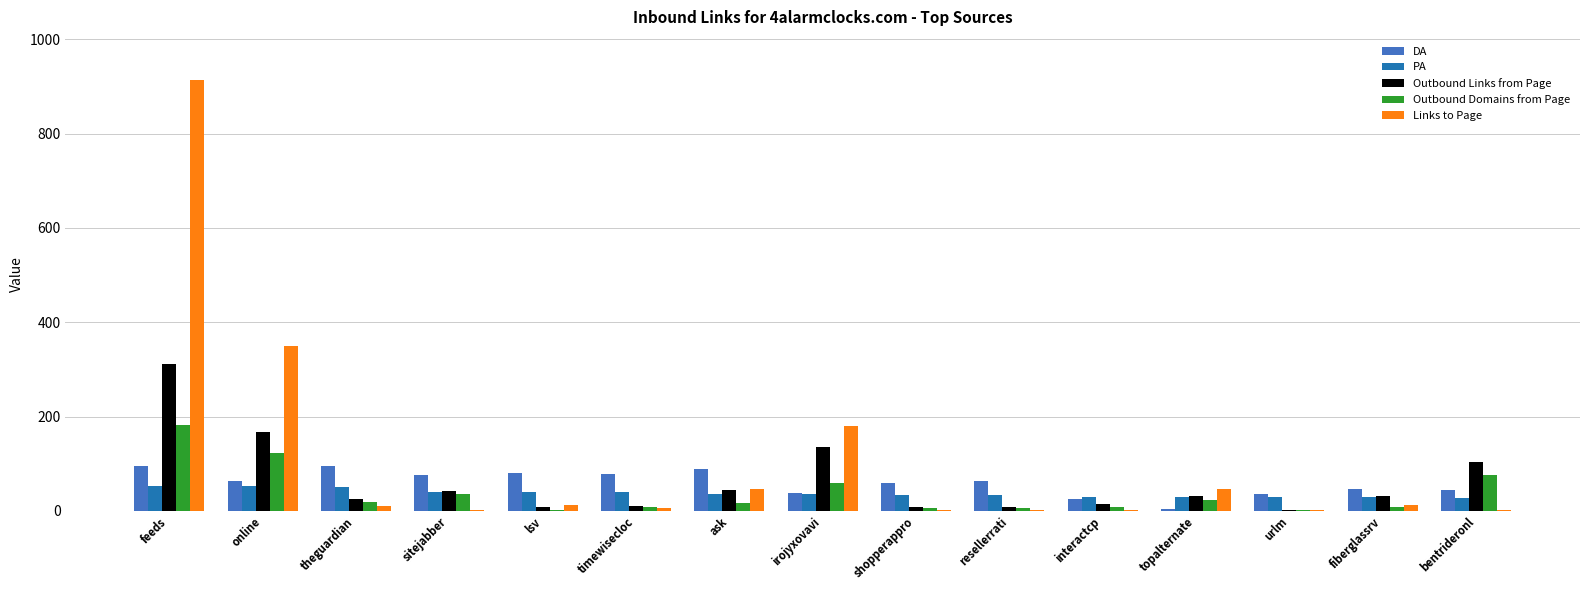

What is the approximate value of PA at sitejabber, to the nearest 5?

40